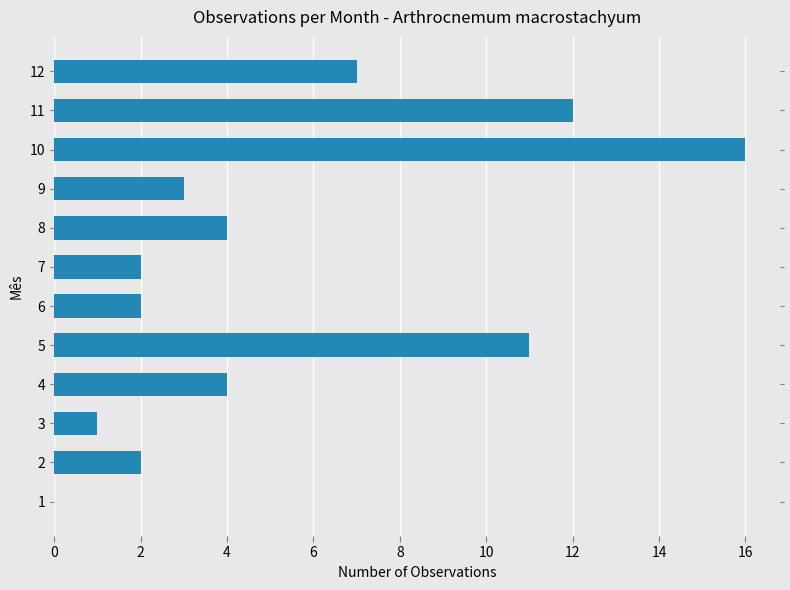

Approximately how many times larger is the value at 3 compared to 6?

0.5